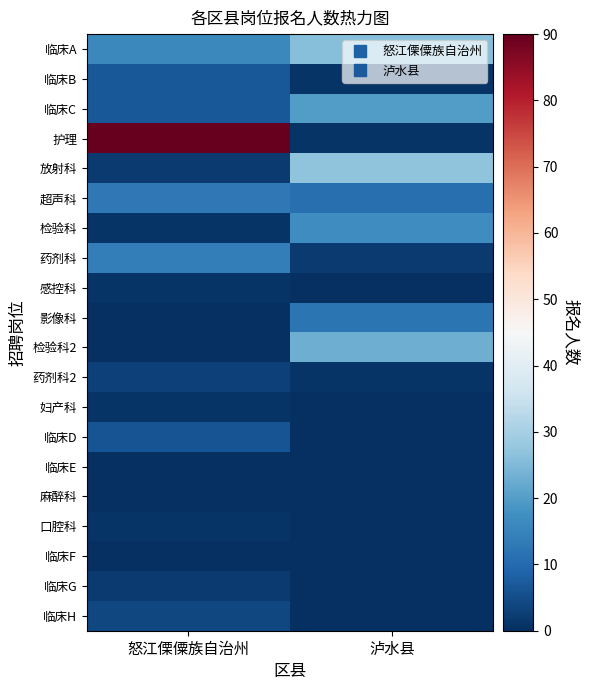

What is the total value across all series at 泸水县?

141